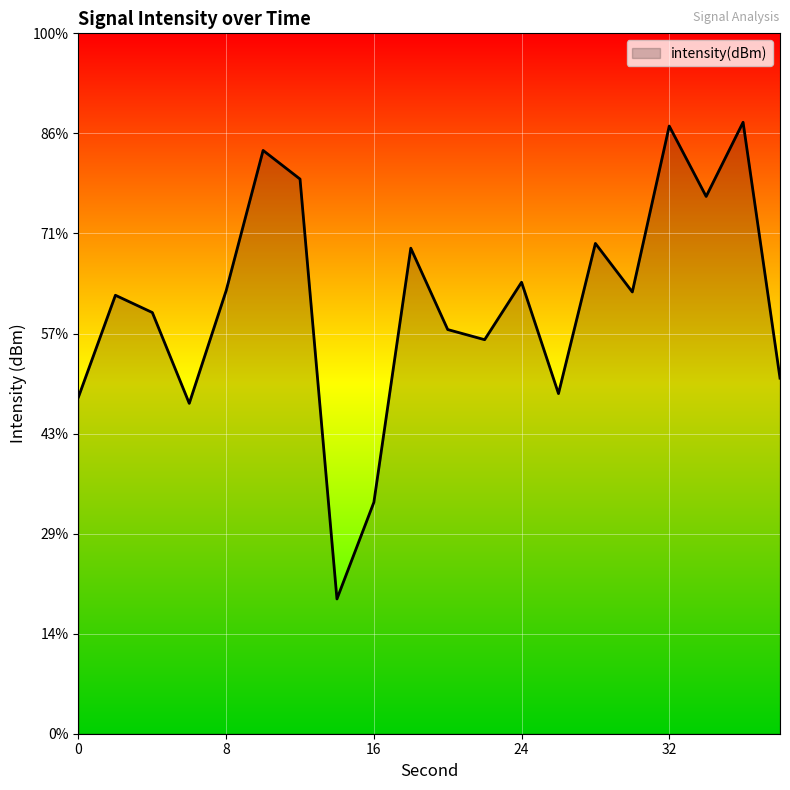

Reading right to left, extract all data points from this chart.

-127.2	-114.4	-118.2	-114.6	-122.9	-120.5	-128.0	-122.4	-125.3	-124.8	-120.7	-133.4	-138.3	-117.3	-115.9	-122.9	-128.5	-124.0	-123.1	-128.2